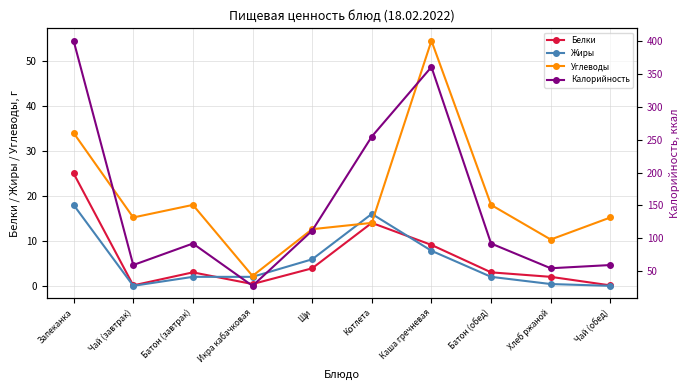

Reading left to right, transcribe all the data shown in this chart.

Белки: Запеканка=25.0	Чай (завтрак)=0.1	Батон (завтрак)=3.0	Икра кабачковая=0.4	Щи=3.9	Котлета=14.0	Каша гречневая=9.1	Батон (обед)=3.0	Хлеб ржаной=2.0	Чай (обед)=0.1
Жиры: Запеканка=18.0	Чай (завтрак)=0.0	Батон (завтрак)=2.0	Икра кабачковая=2.0	Щи=5.9	Котлета=16.0	Каша гречневая=7.8	Батон (обед)=2.0	Хлеб ржаной=0.4	Чай (обед)=0.0
Углеводы: Запеканка=34.0	Чай (завтрак)=15.2	Батон (завтрак)=18.0	Икра кабачковая=2.2	Щи=12.6	Котлета=14.0	Каша гречневая=54.5	Батон (обед)=18.0	Хлеб ржаной=10.3	Чай (обед)=15.2
Калорийность: Запеканка=401.0	Чай (завтрак)=59.2	Батон (завтрак)=92.0	Икра кабачковая=27.5	Щи=111.6	Котлета=255.0	Каша гречневая=361.0	Батон (обед)=92.0	Хлеб ржаной=54.3	Чай (обед)=59.2